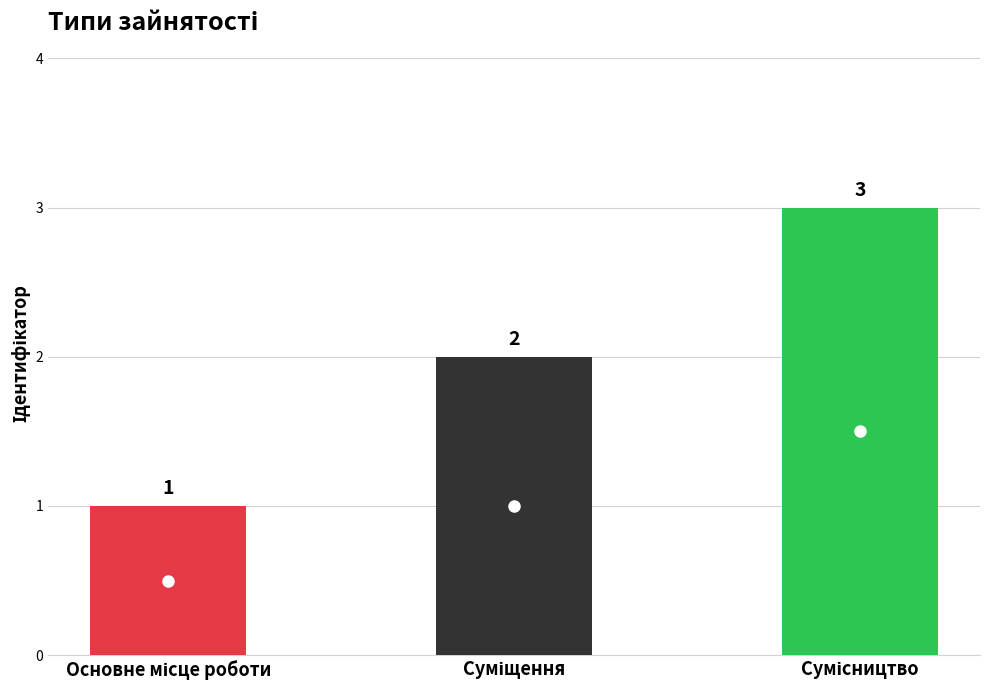

What is the sum of all values?

6